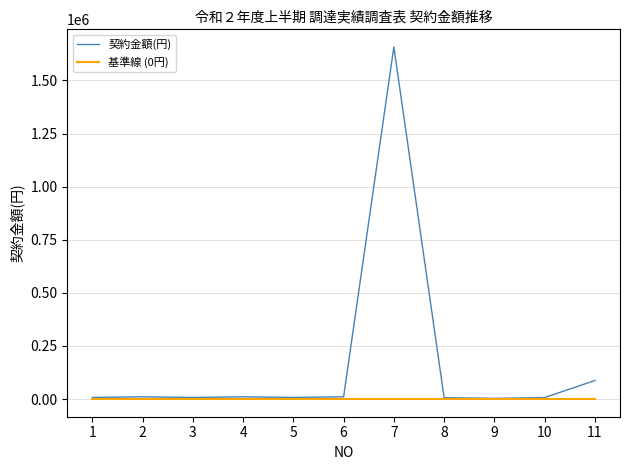

The 契約金額(円) series shows 7776 at 1. True or false?

True